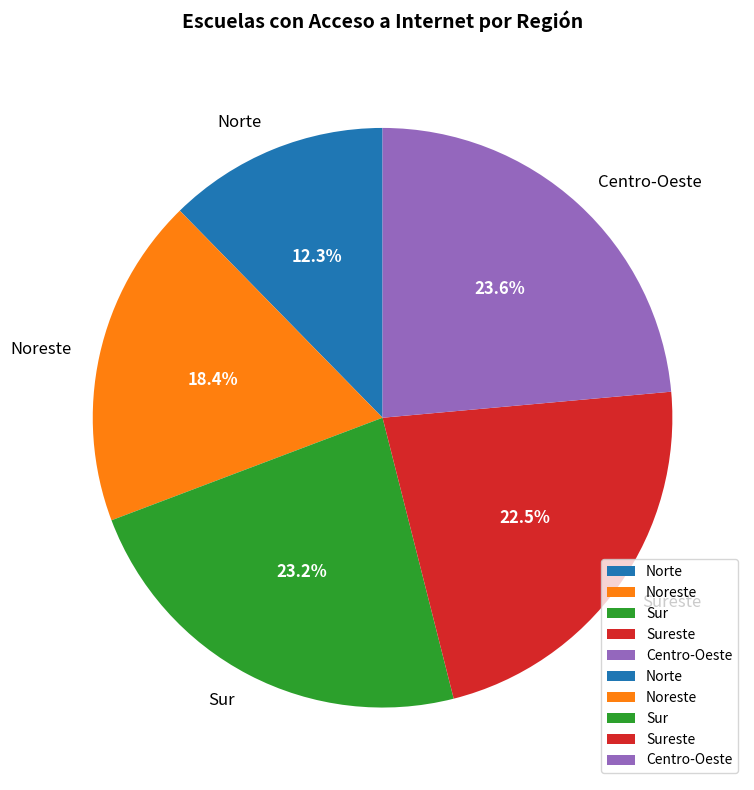

Between Centro-Oeste and Norte, which is larger?

Centro-Oeste